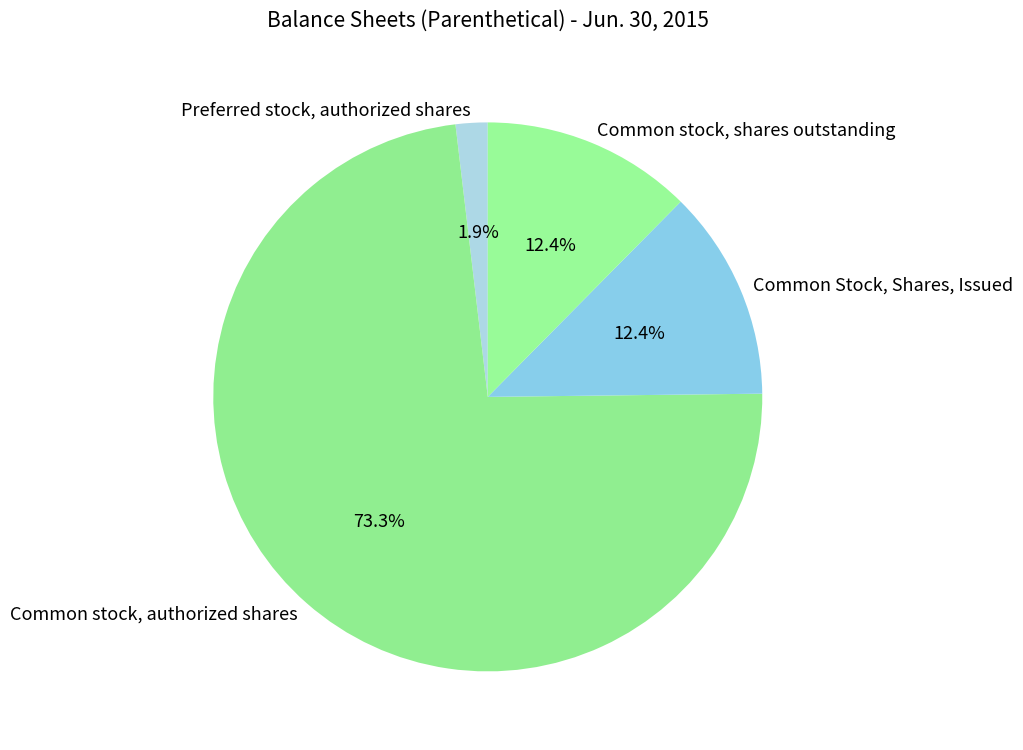

What percentage is NOT represented by Preferred stock, authorized shares?

98.1%